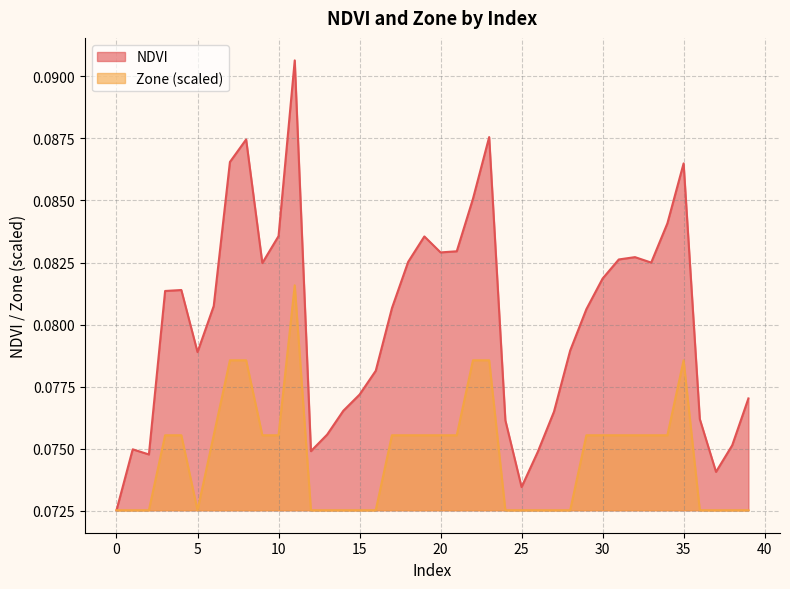

Which series changed the most between 20 and 34?

NDVI